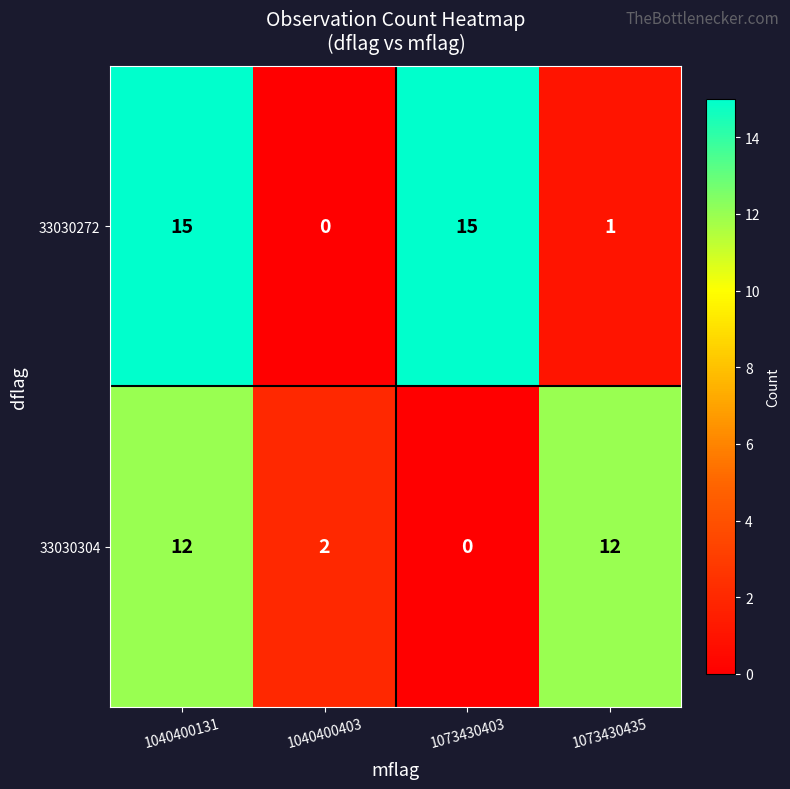

How many data points does each series have?

4